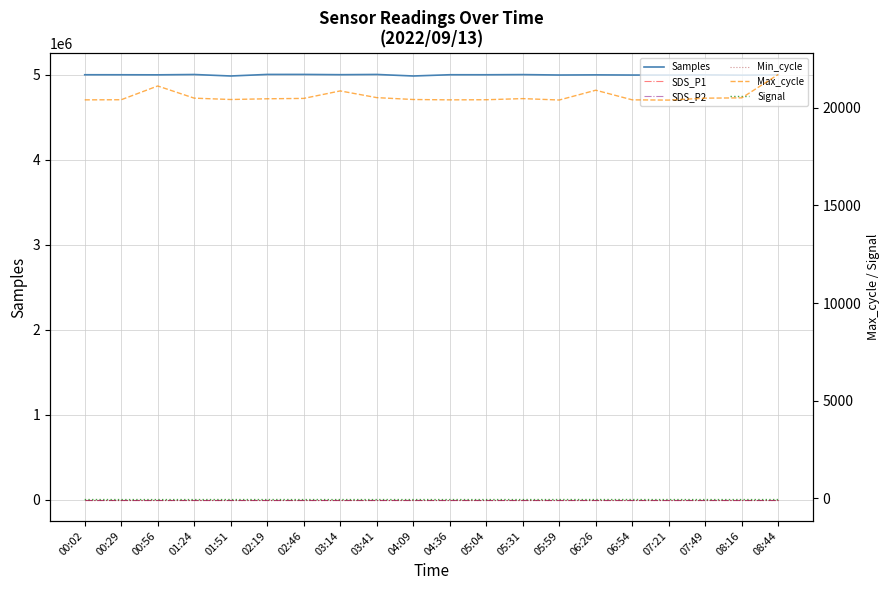

The value of Min_cycle at 07:49 is 13.3. True or false?

False